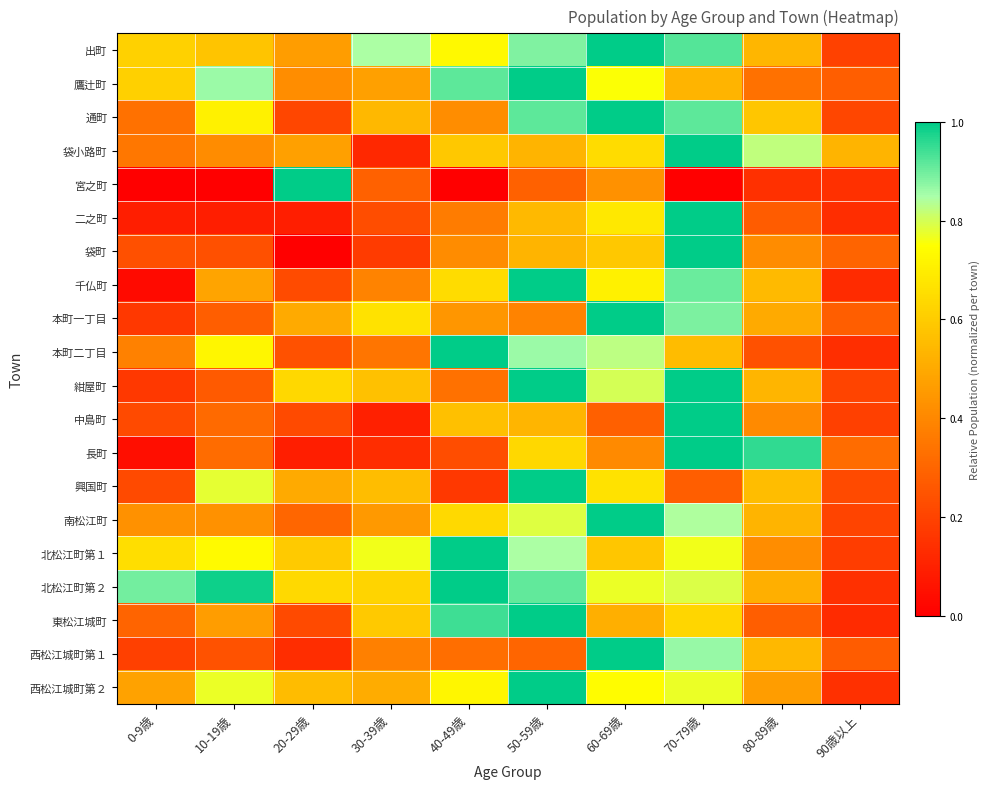

What is the spread (max minus min) of values at 80-89歳?

0.8